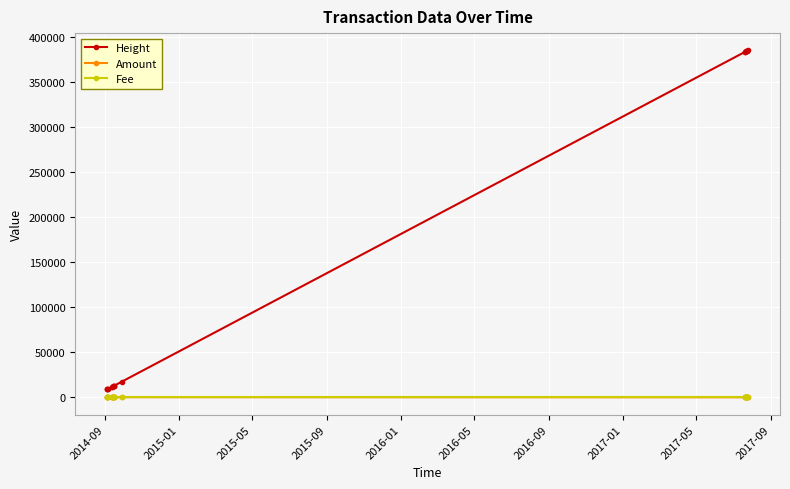

What are all the series names shown in the legend?

Height, Amount, Fee